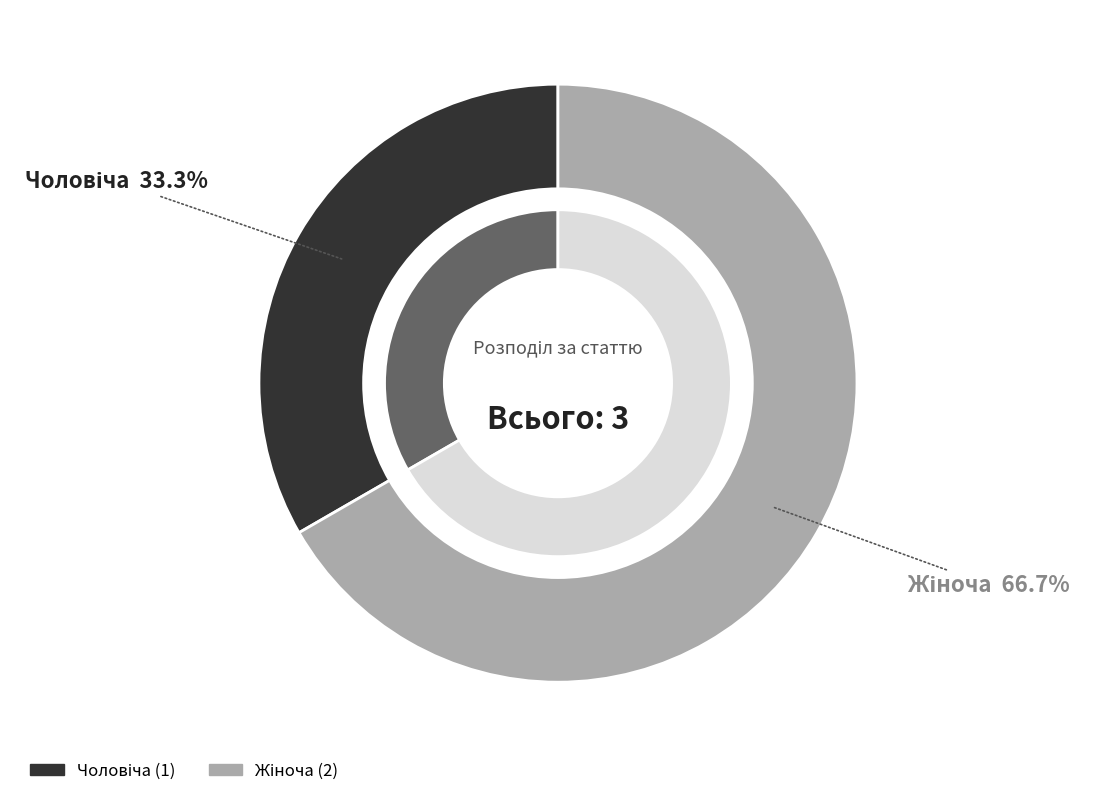

Approximately how many times larger is the value at Жіноча compared to Чоловіча?

2.0